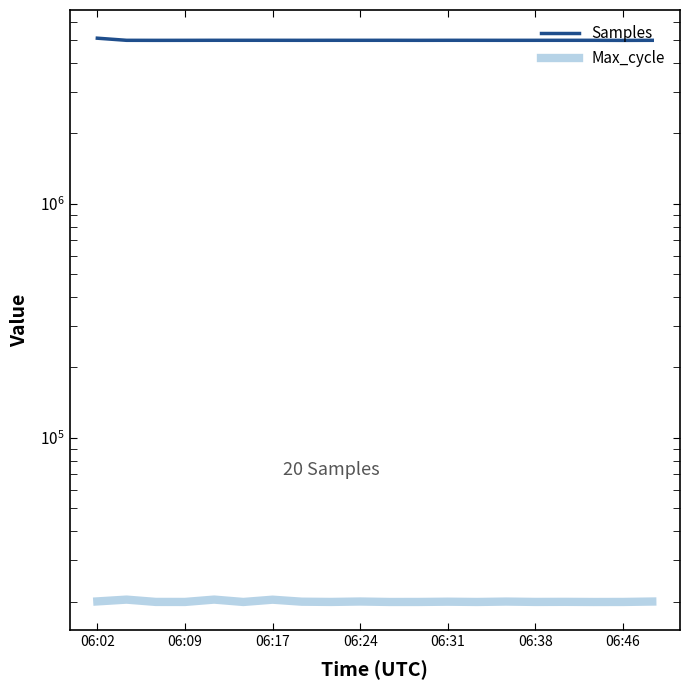

True or false: Samples and Max_cycle cross at least once.

False